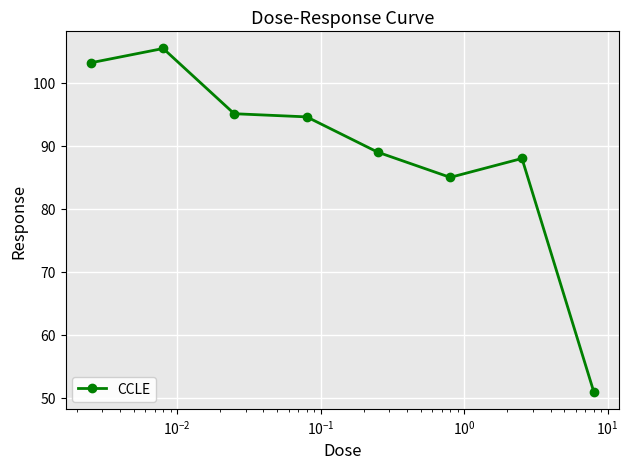

What is the minimum value shown in the chart?

51.0